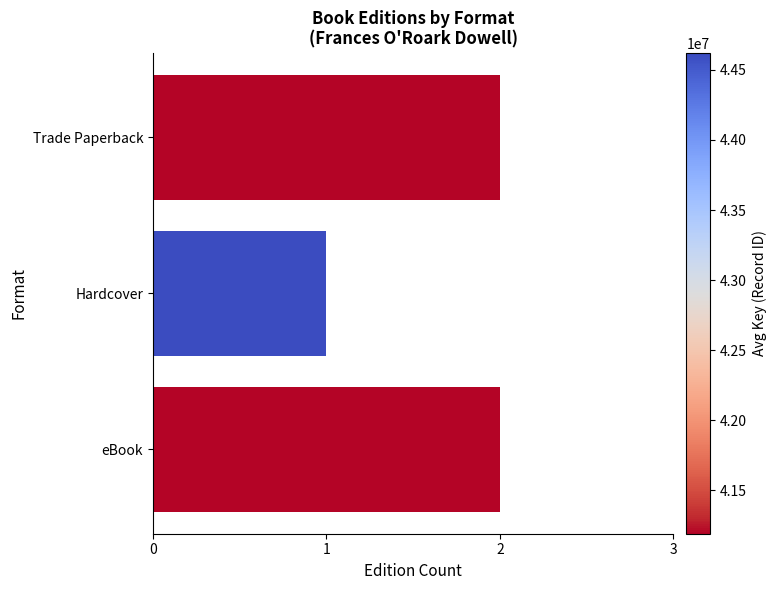

Reading top to bottom, what are all the values shown in this chart?

Trade Paperback=2	Hardcover=1	eBook=2